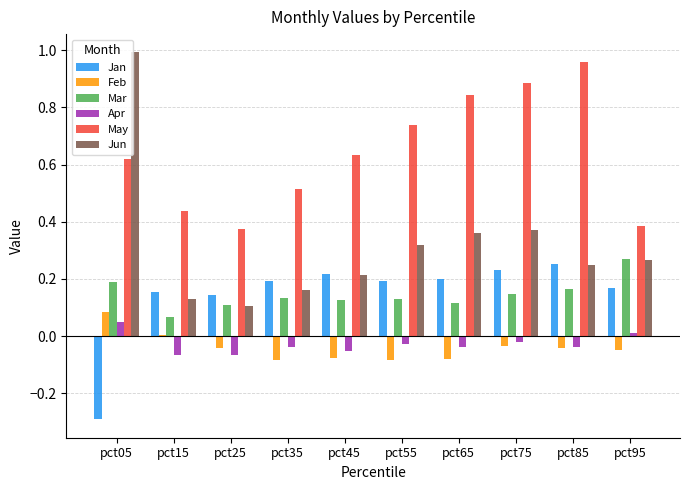

Does the chart contain stacked bars?

No